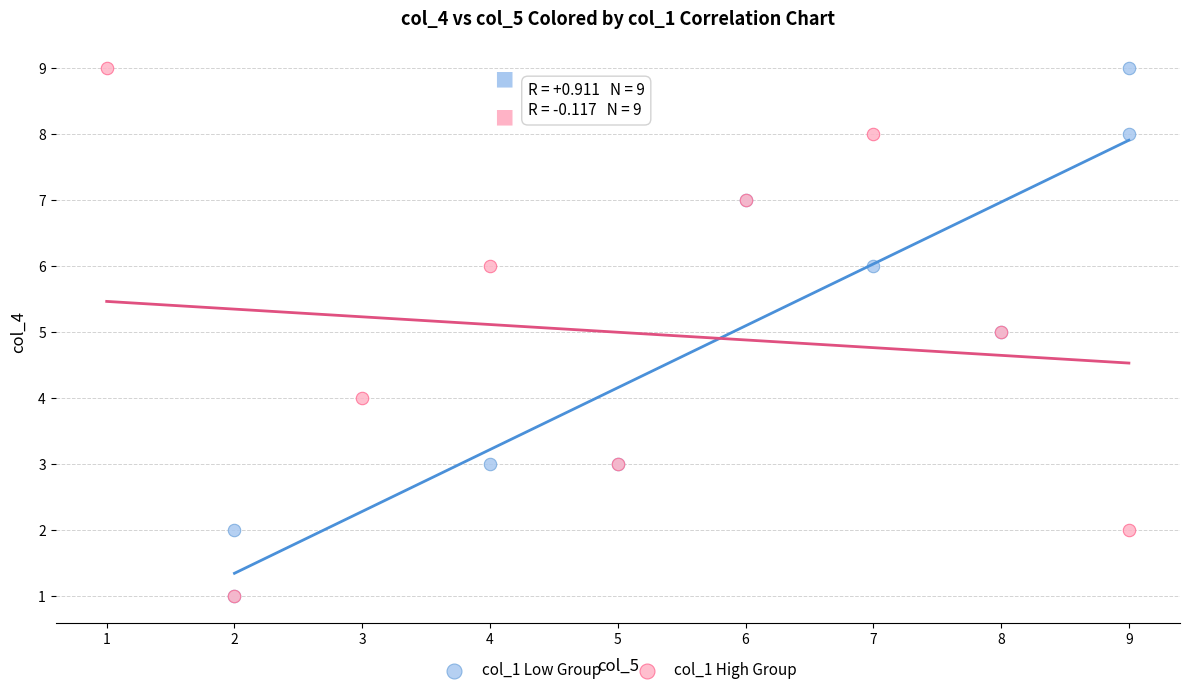

What are all the series names shown in the legend?

col_1 Low Group, col_1 High Group